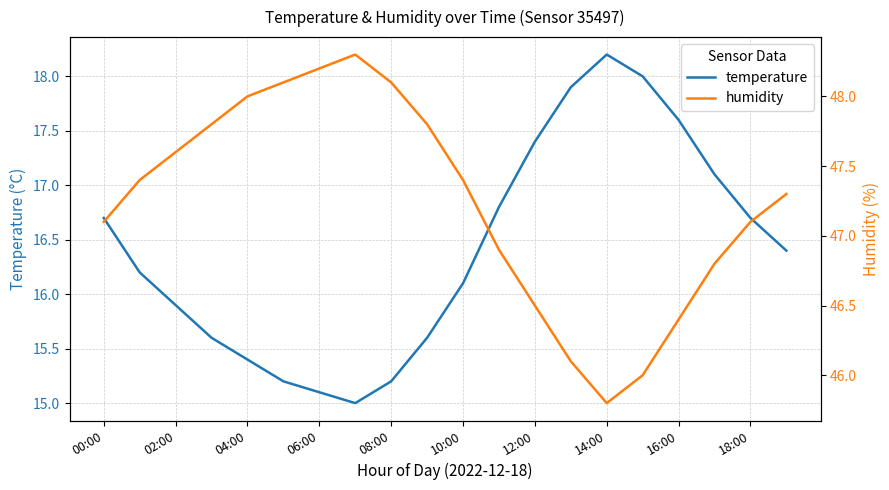

What is the highest value of the humidity series?

48.3